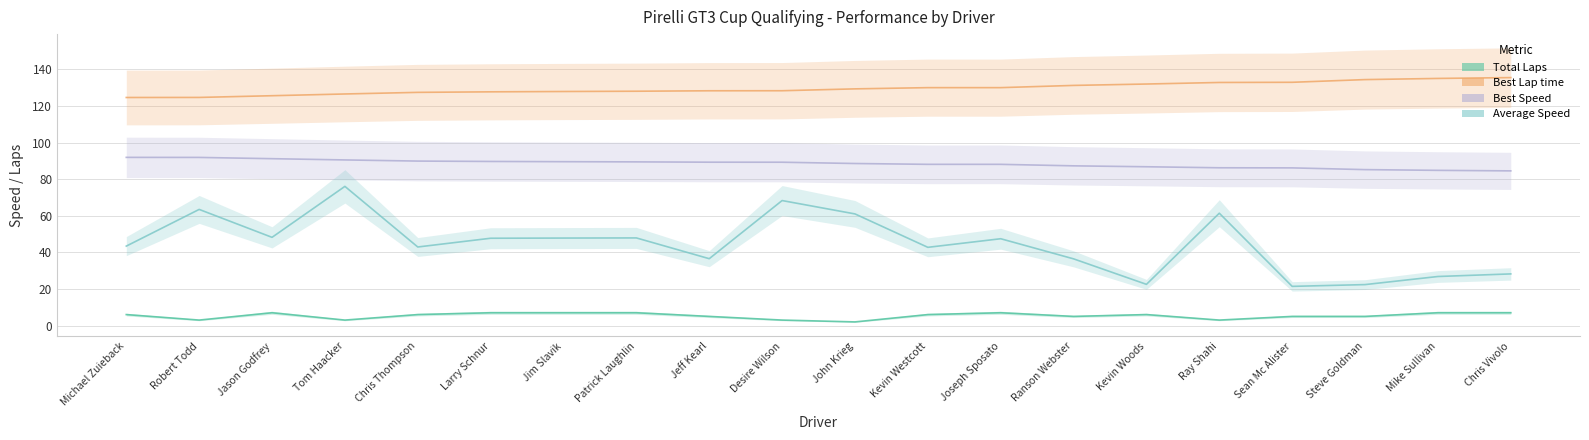

Is this an area chart (filled region under the line)?

No